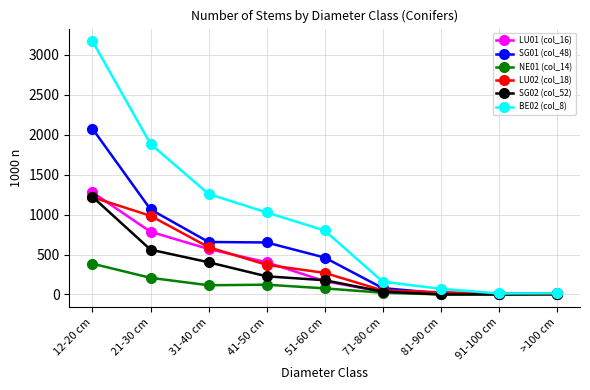

What is the difference between the maximum and second lowest values in the SG01 (col_48) series?

2062